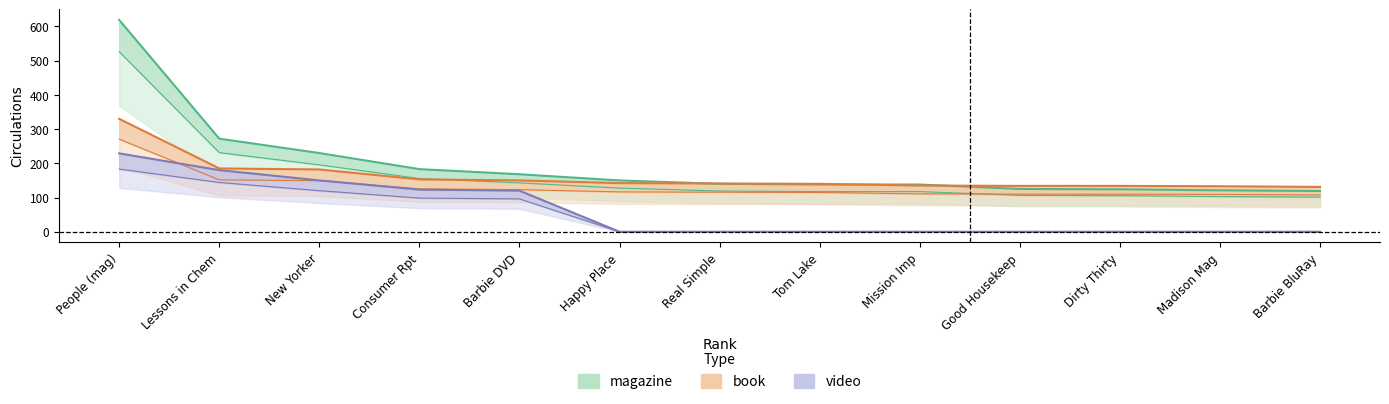

Where is video nearest to the value 114?

Barbie DVD